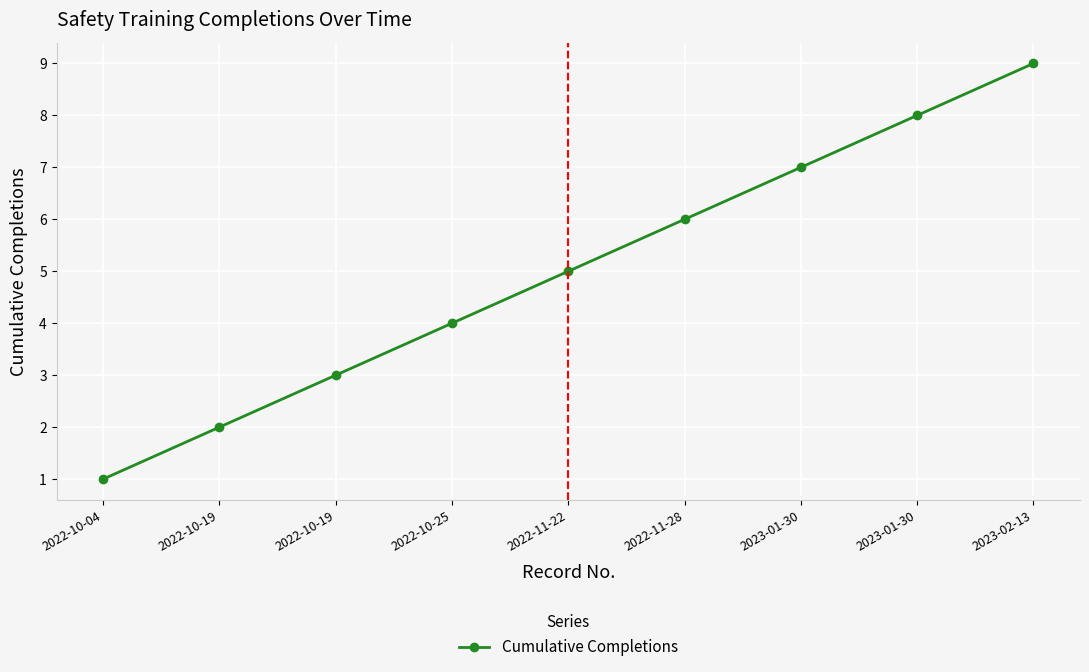

How many data points are less than 5?

4